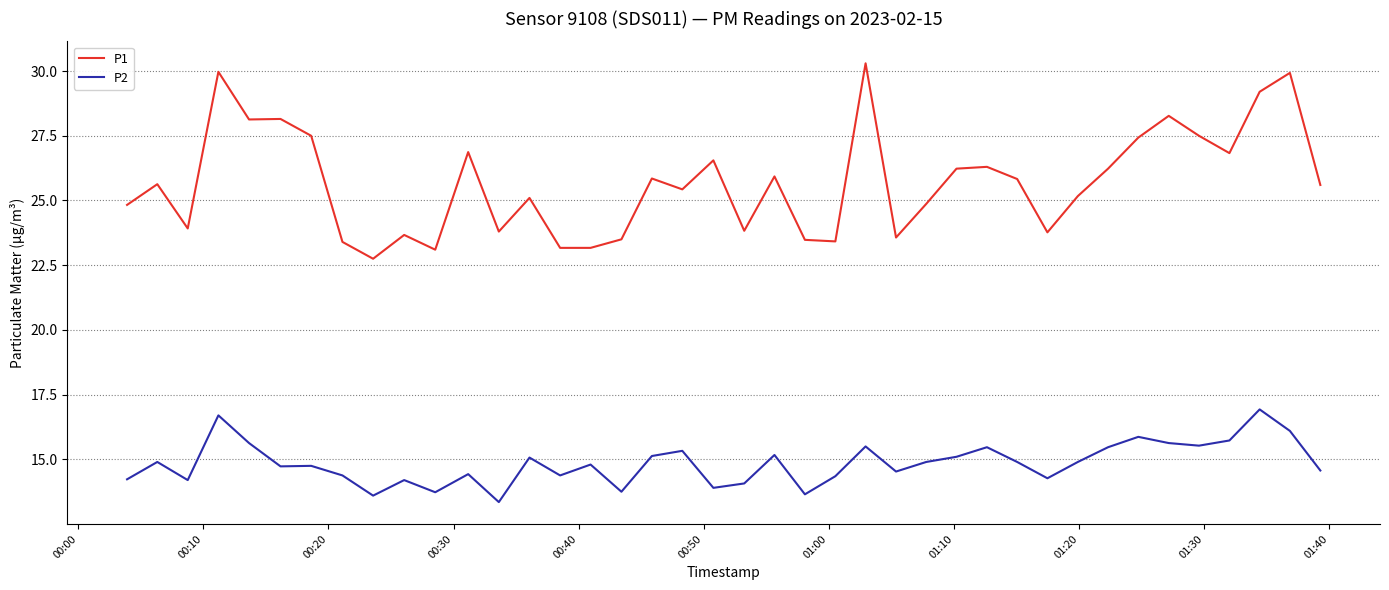

True or false: P2 and P1 intersect in this chart.

False